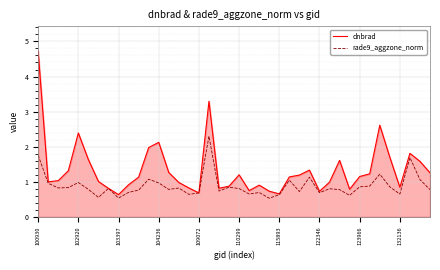

Which series has the largest total across all categories?

dnbrad